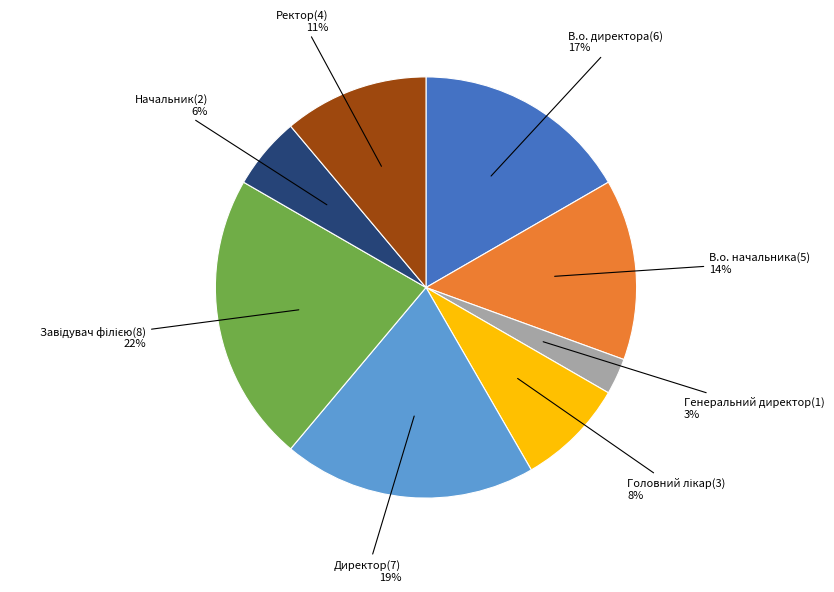

Is there any slice that represents more than half of the pie?

No